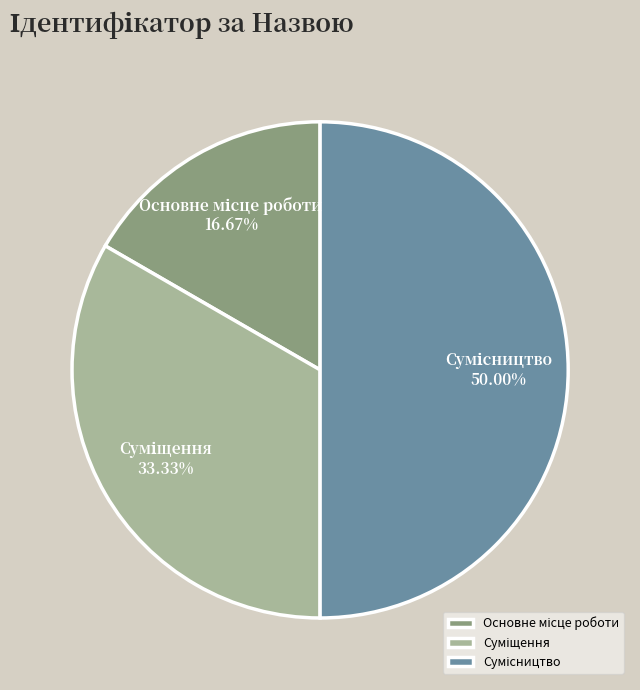

How many segments does this pie chart have?

3